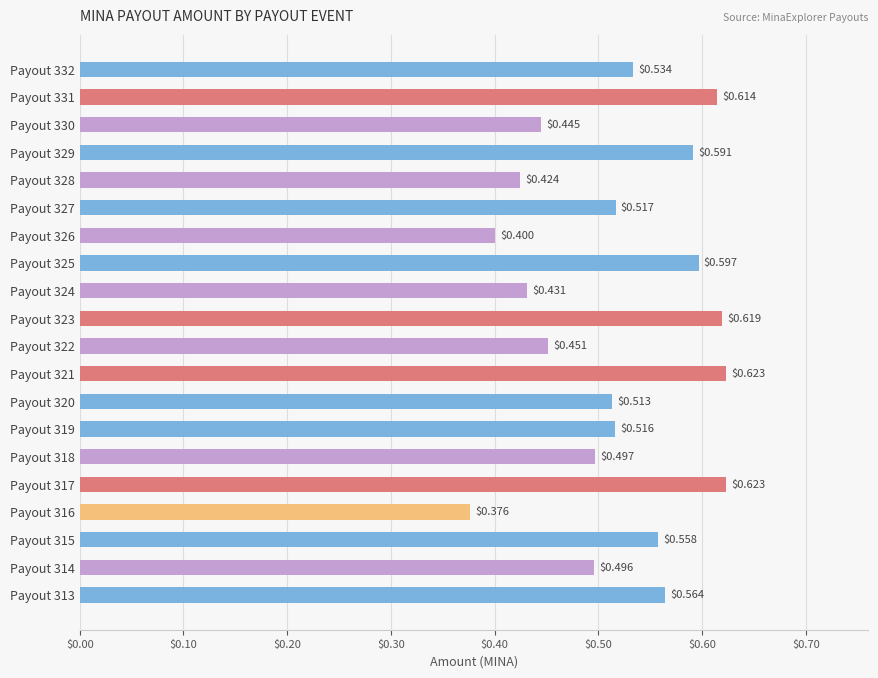

What is the sum of the values at Payout 328 and Payout 324?

0.9